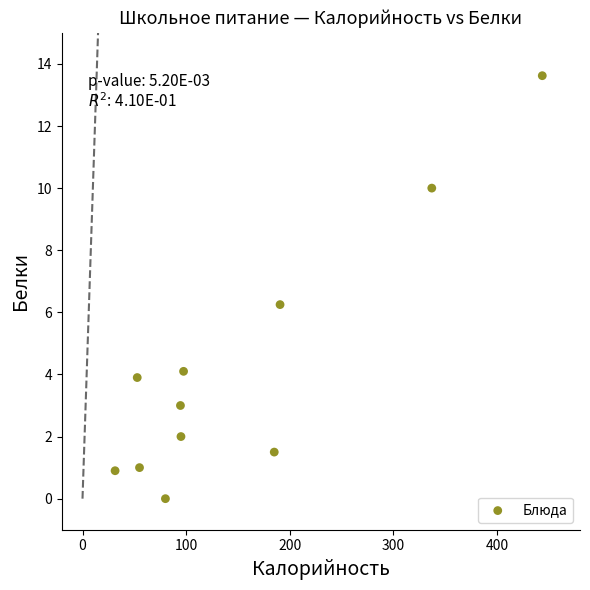

What is the range of Y values (max minus min)?

13.6